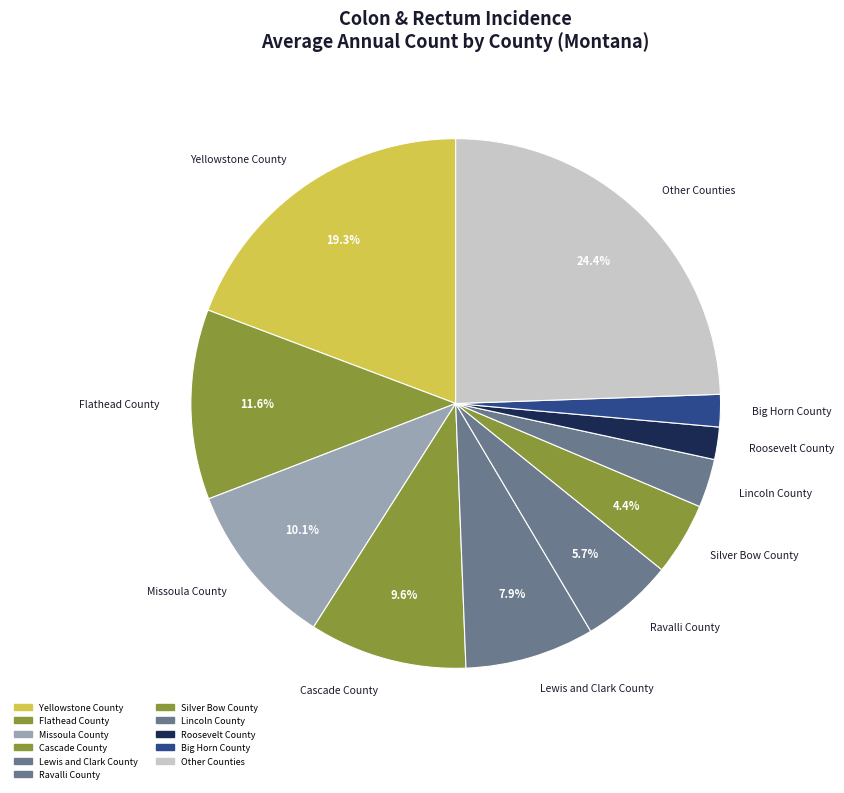

Which slice is the largest?

Other Counties